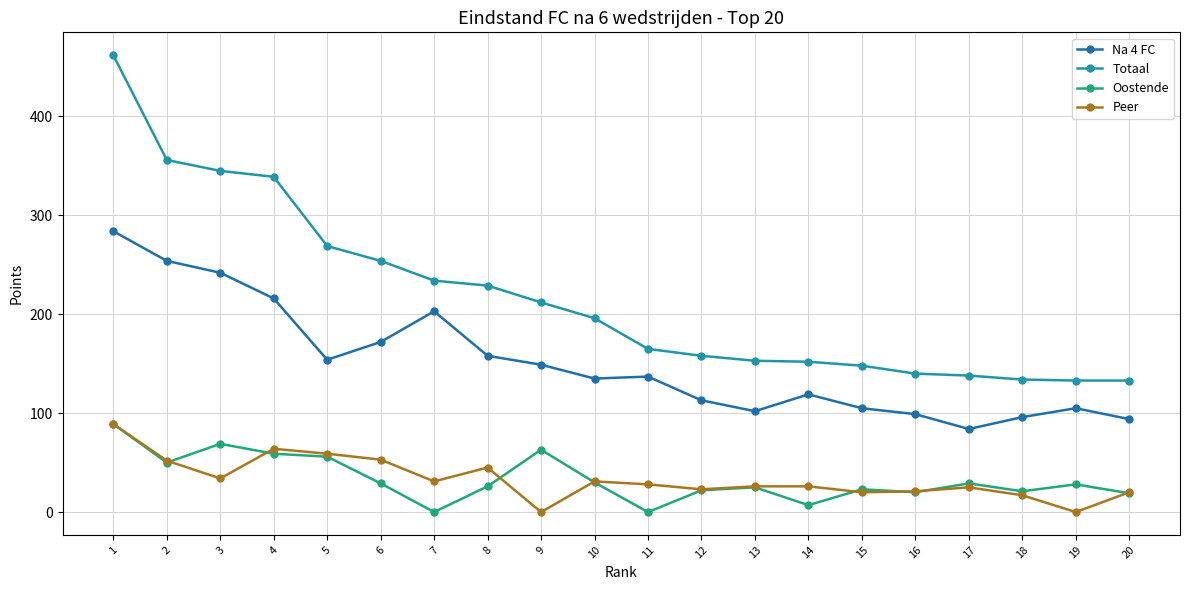

Where does the Totaal series first go above 196?

1